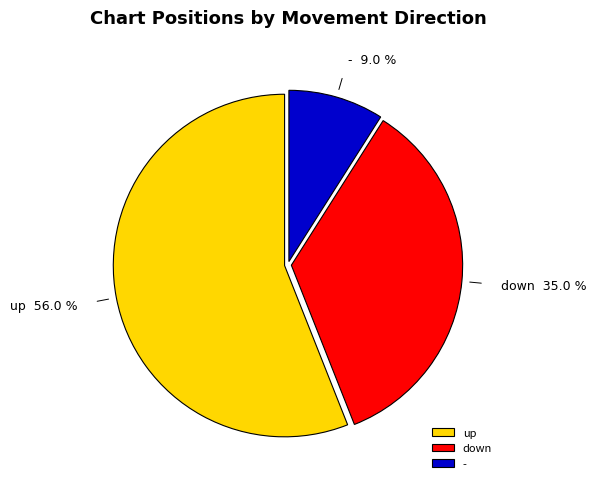

What is the largest slice in the pie chart?

up